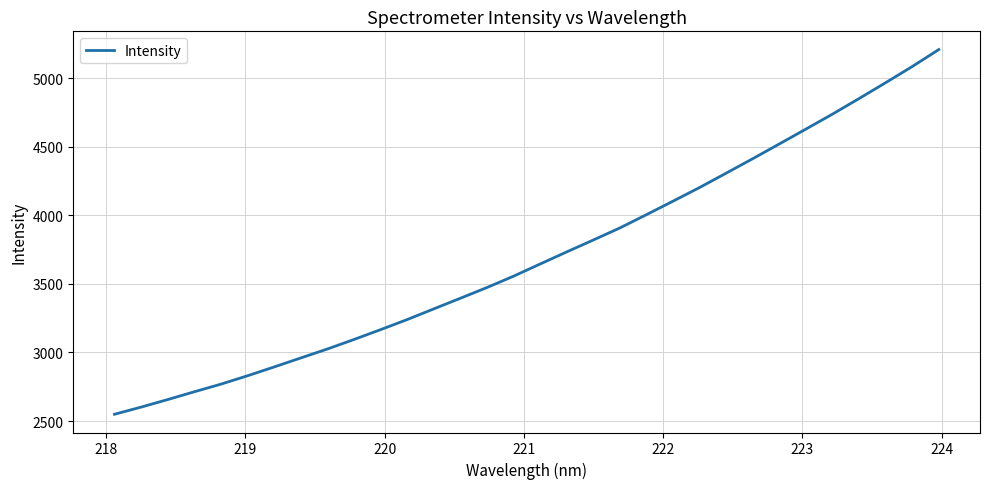

What is the difference between the maximum and minimum values?

2658.6